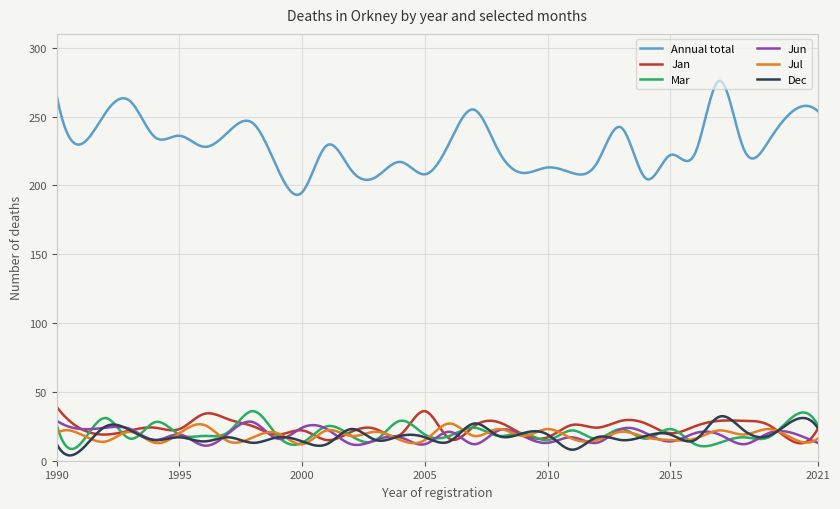

Which series has the largest total across all categories?

Annual total